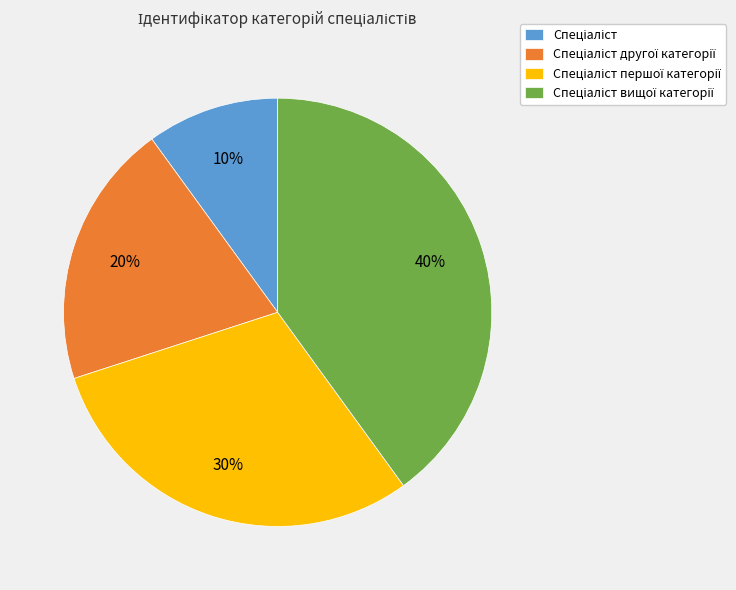

To the nearest percent, what is the difference between the largest and smallest slice percentages?

30%